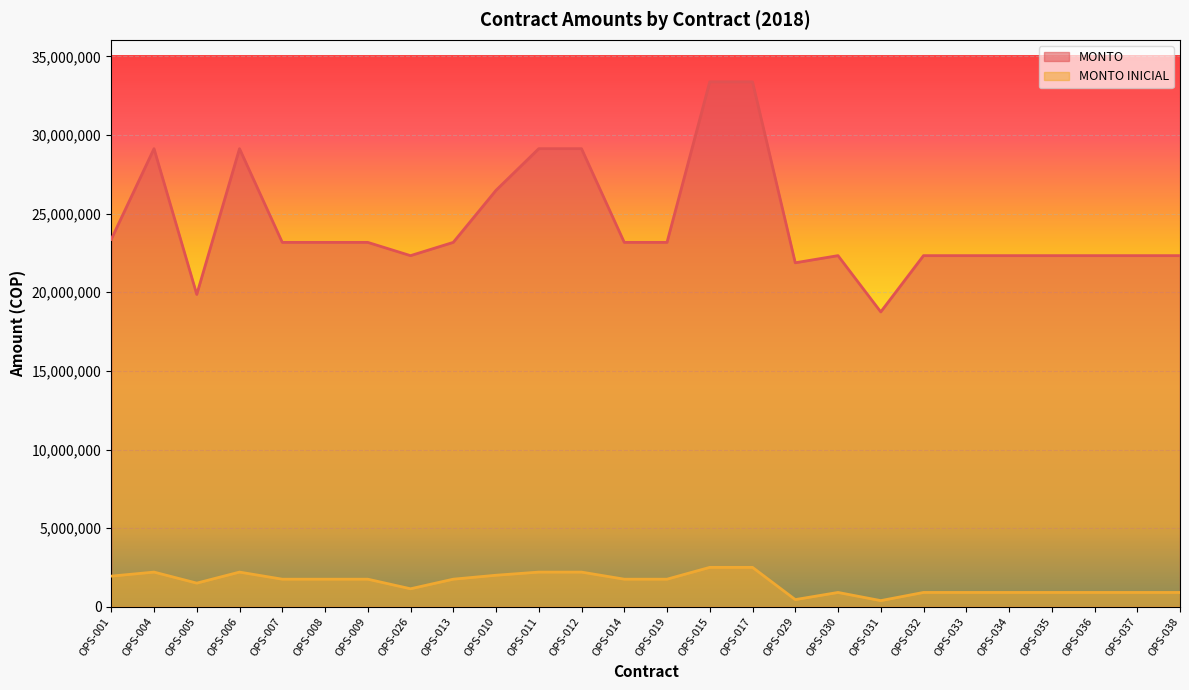

The value of MONTO at OPS-030 is 22330187. True or false?

True